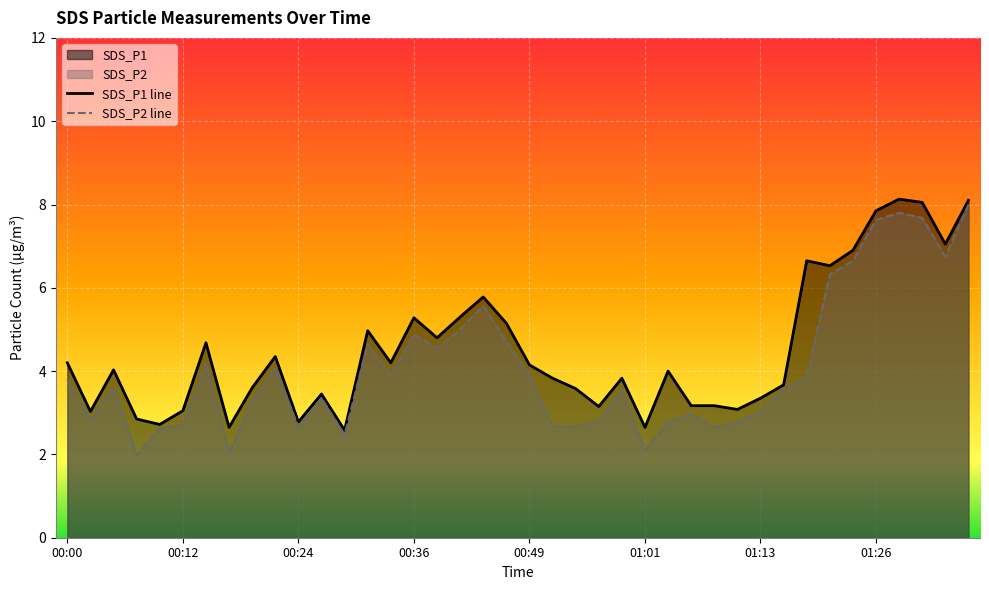

At which category is the sum across all series the highest?

39